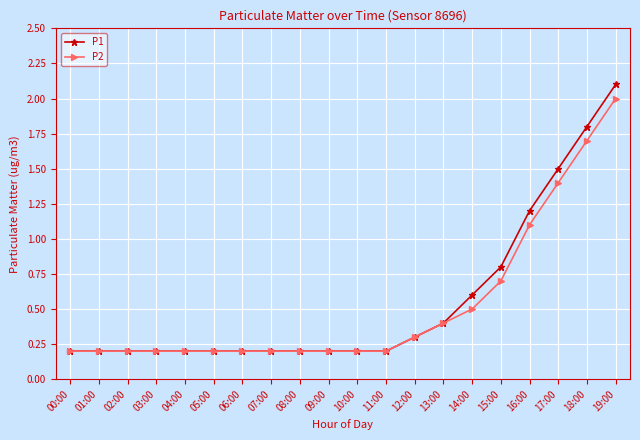

At which label does P2 reach its peak?

19:00